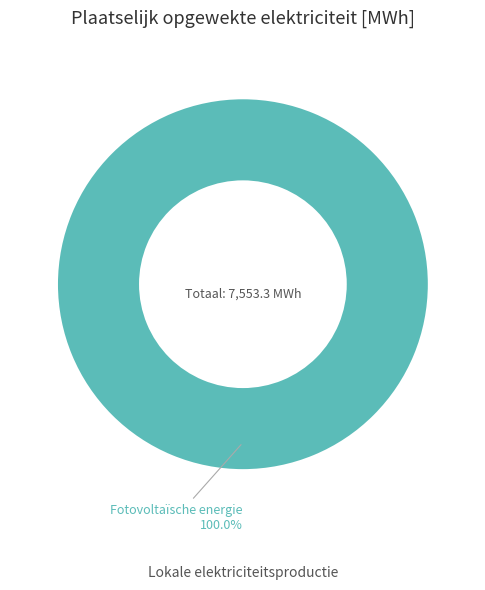

Count the number of slices in the pie.

1